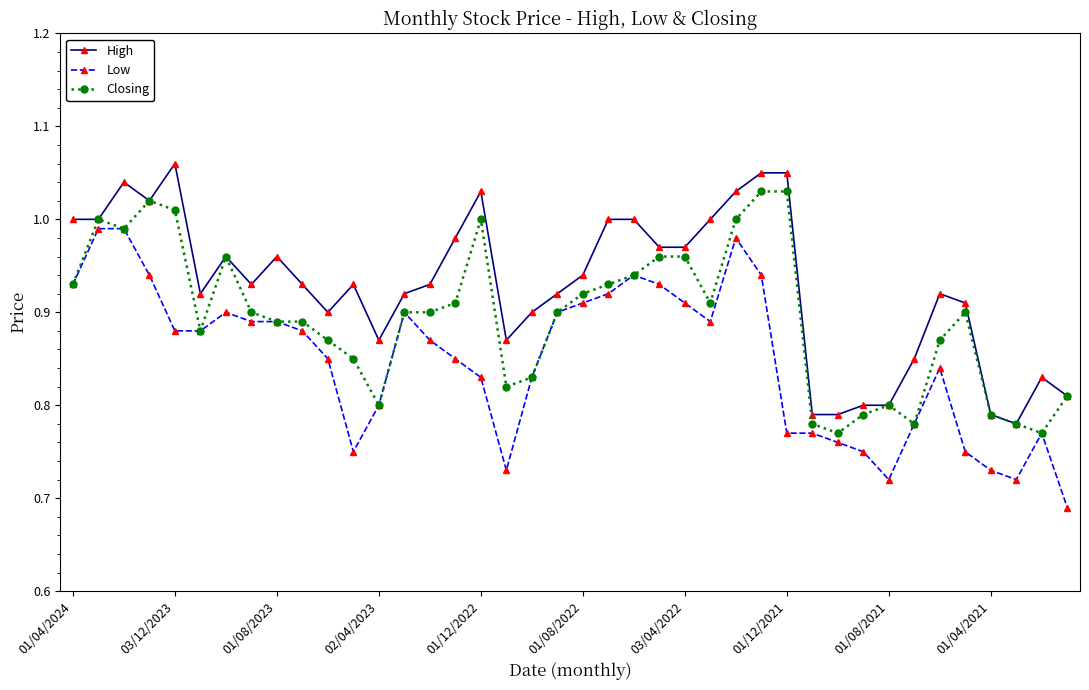

List the series in order of their overall mean, lowest first.

Low, Closing, High